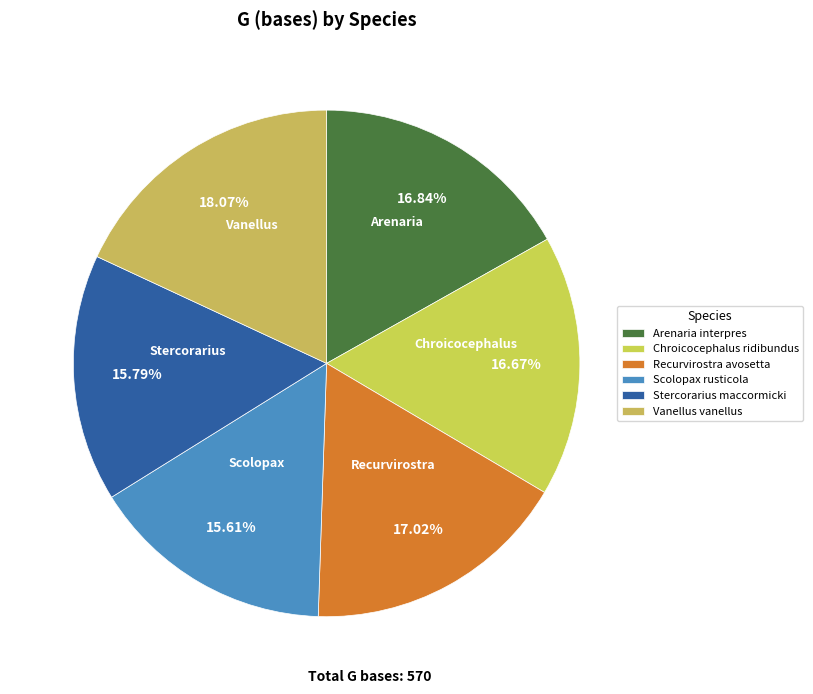

How many segments does this pie chart have?

6